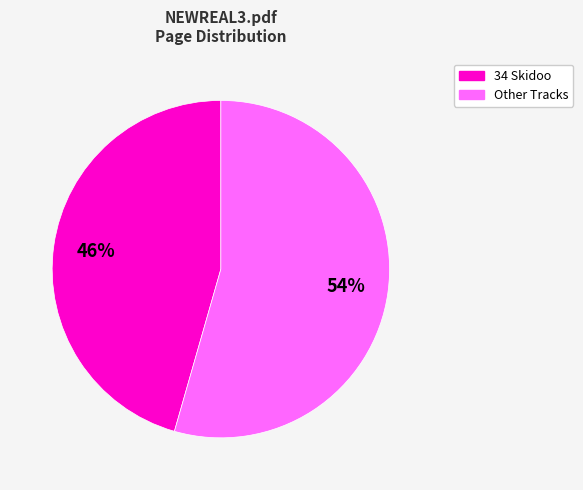

To the nearest percent, what is the average slice percentage?

50%